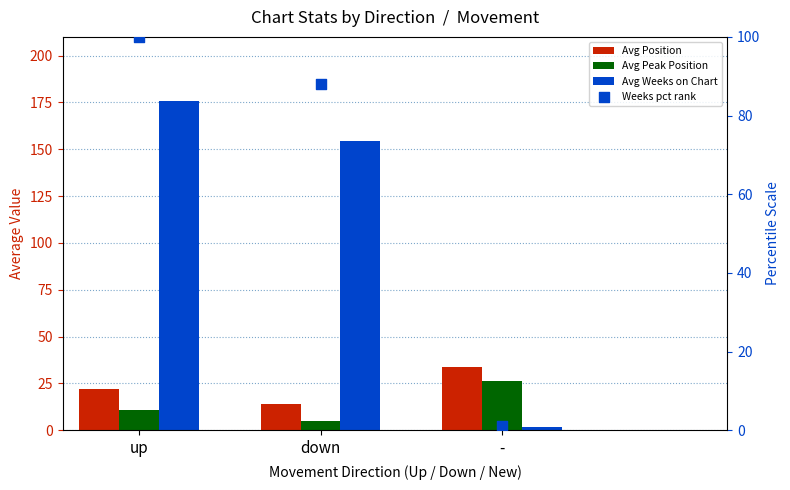

Which series has the largest total across all categories?

Avg Weeks on Chart